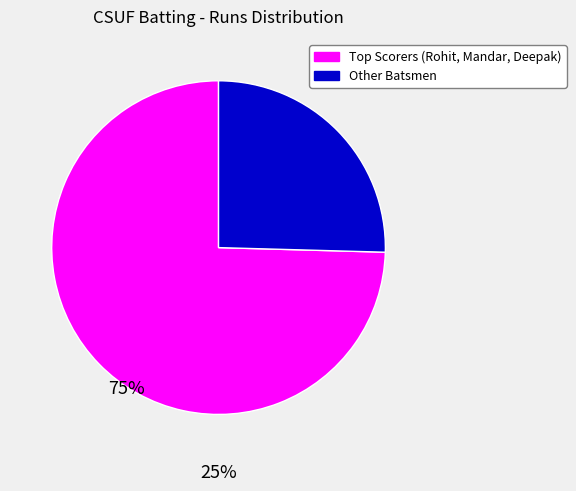

Does any single category account for the majority?

Yes